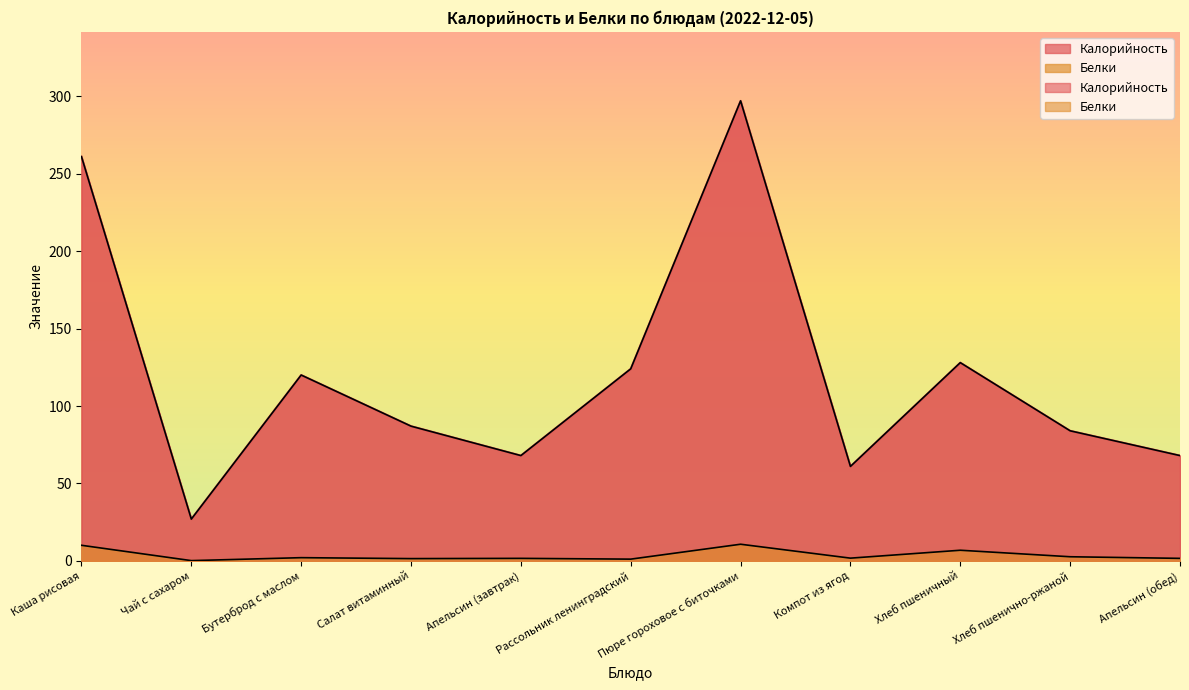

What is the difference between the highest and lowest values at Салат витаминный?

85.5